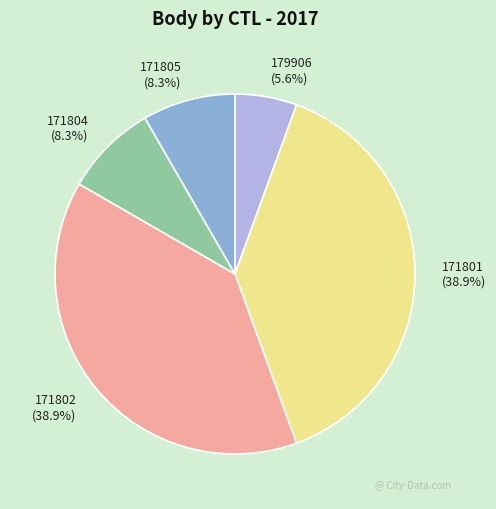

What percentage is the 171801 slice, to the nearest percent?

39%